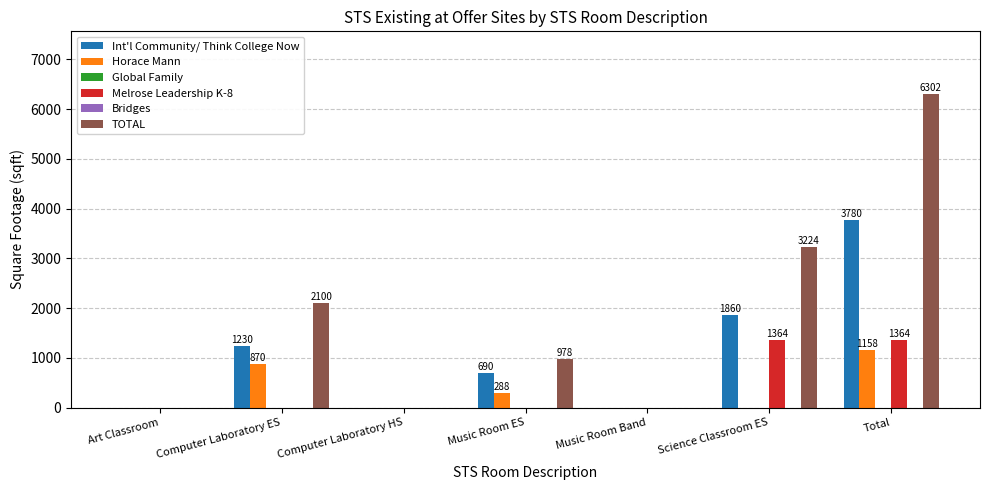

Rank the series by their maximum value, from highest to lowest.

TOTAL, Int'l Community/ Think College Now, Melrose Leadership K-8, Horace Mann, Global Family, Bridges